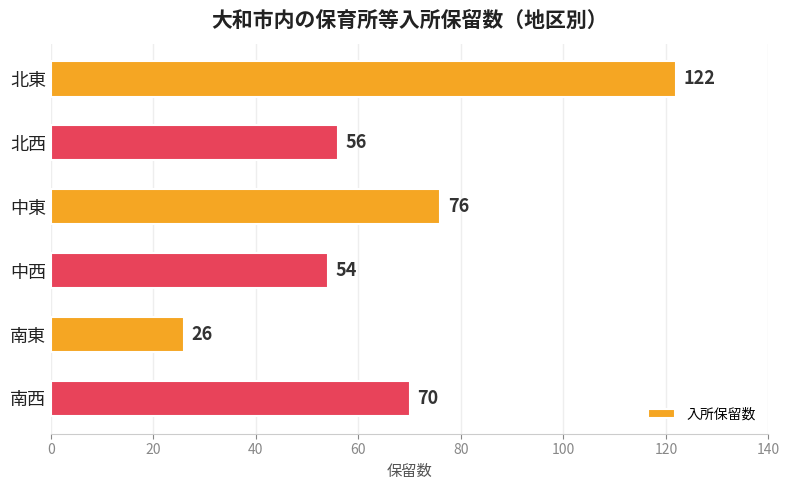

List the labels in order of value, smallest first.

南東, 中西, 北西, 南西, 中東, 北東